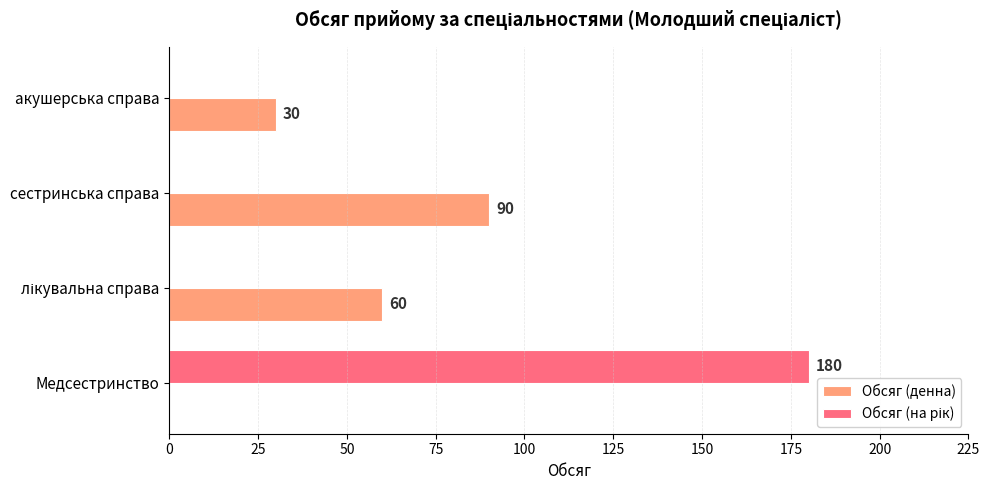

At which category is the sum across all series the highest?

Медсестринство